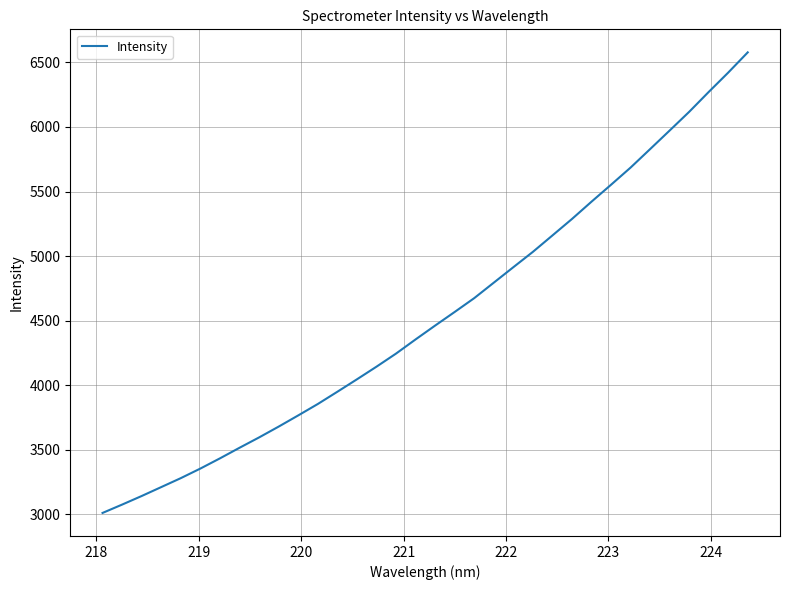

What is the difference between the maximum and minimum values?

3566.7